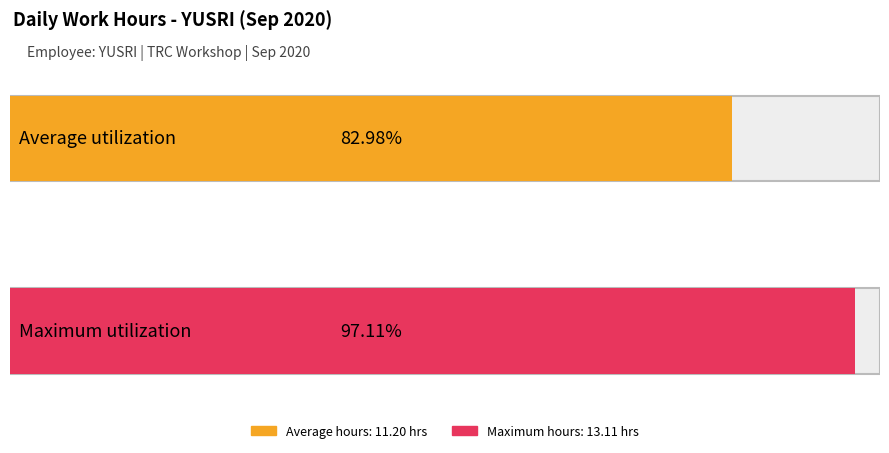

Is it true that the value at 25 is 7.8?

False